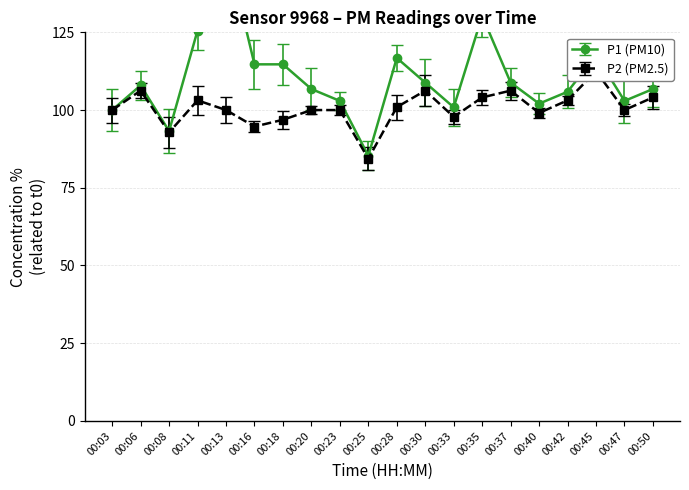

What is the sum of the P1 values at 00:42 and 00:40?

207.9